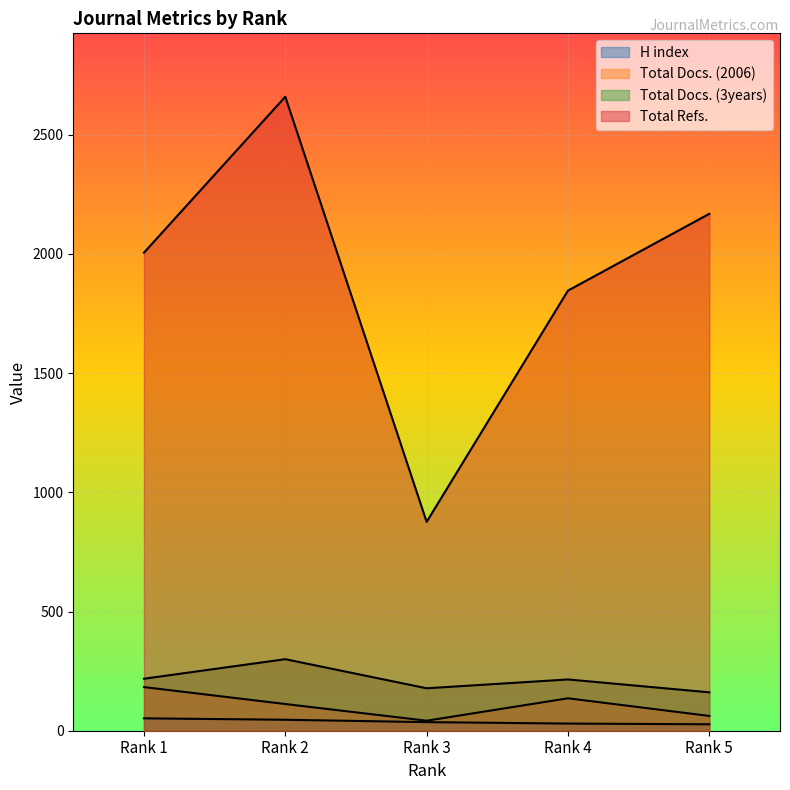

Reading left to right, extract all data points from this chart.

H index: Rank 1=52	Rank 2=46	Rank 3=36	Rank 4=30	Rank 5=27
Total Docs. (2006): Rank 1=183	Rank 2=112	Rank 3=42	Rank 4=136	Rank 5=62
Total Docs. (3years): Rank 1=218	Rank 2=300	Rank 3=178	Rank 4=215	Rank 5=161
Total Refs.: Rank 1=2005	Rank 2=2659	Rank 3=876	Rank 4=1846	Rank 5=2168